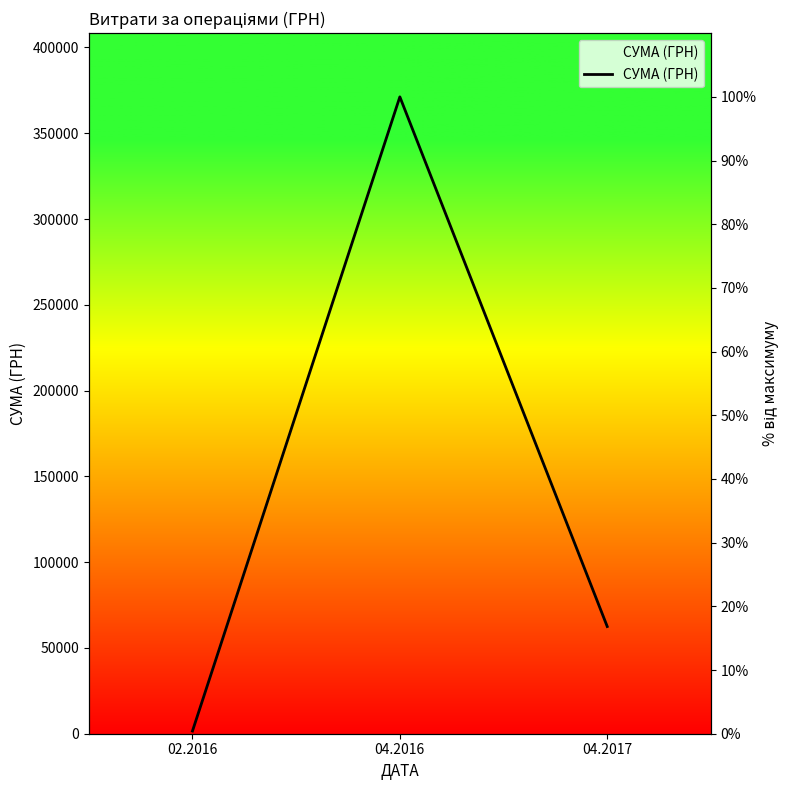

Reading left to right, extract all data points from this chart.

02.2016=0.4	04.2016=100.0	04.2017=16.8